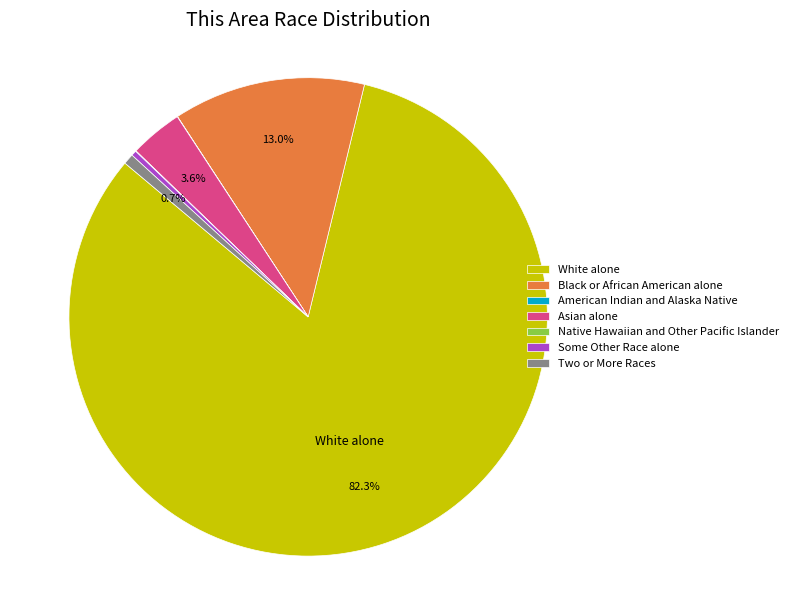

To the nearest percent, what is the combined percentage of White alone and Two or More Races?

83%